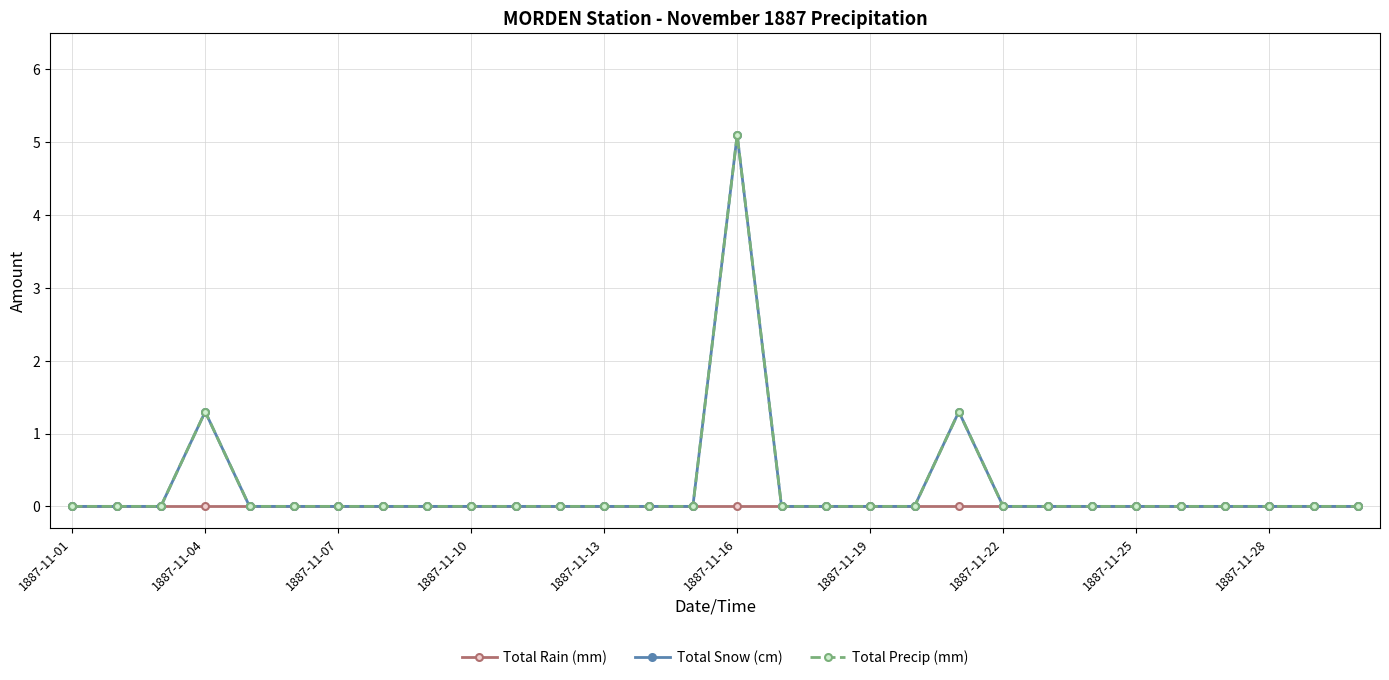

Which series has the largest total across all categories?

Total Snow (cm)